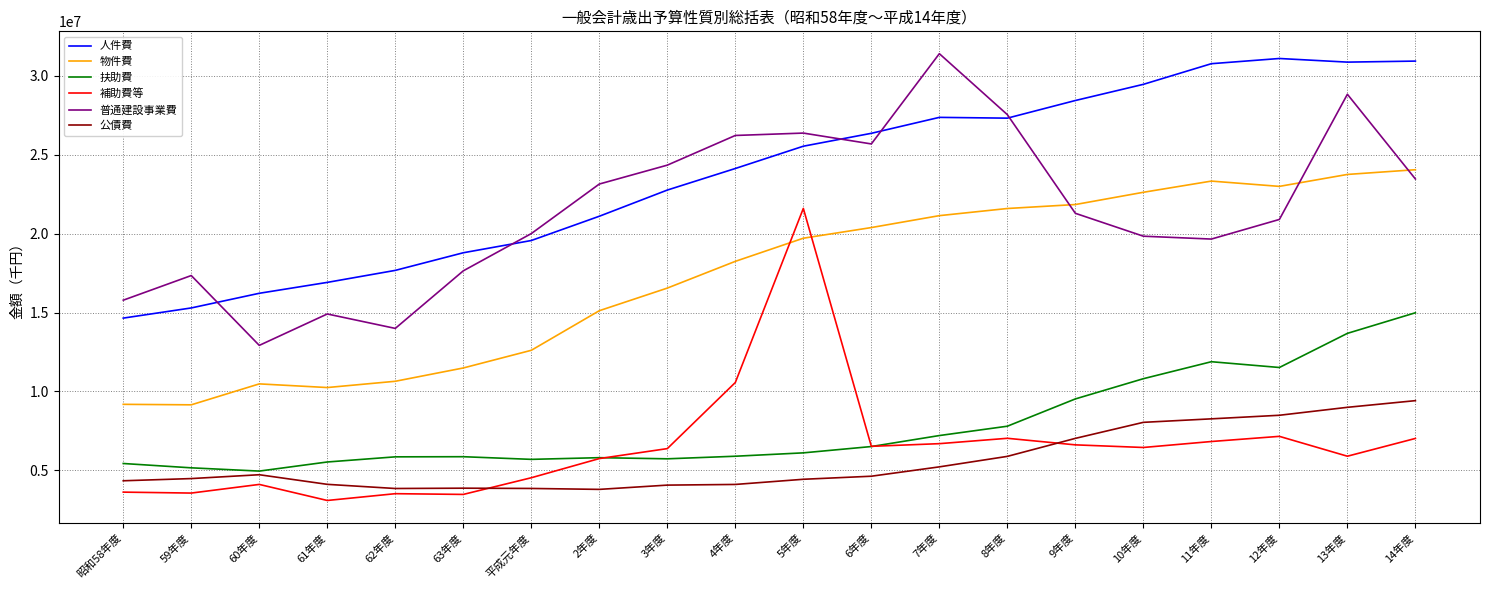

The value of 物件費 at 平成元年度 is 8015660. True or false?

False